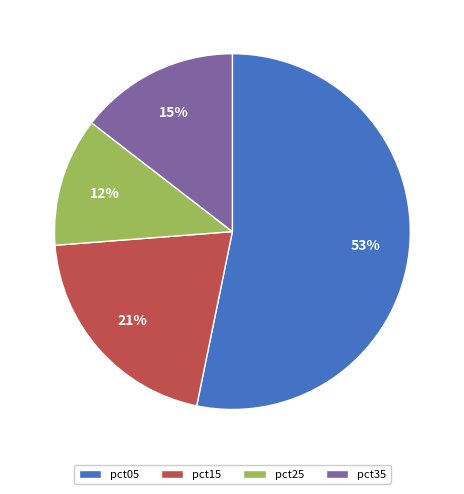

To the nearest percent, what portion does pct35 represent?

15%